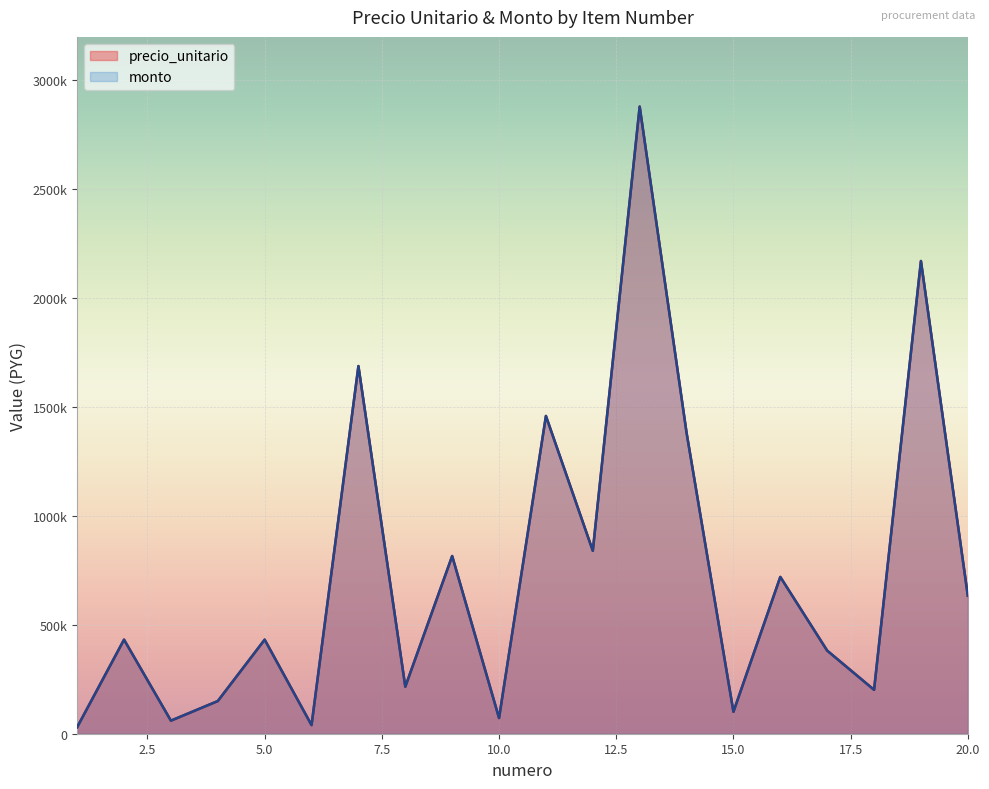

Rank the series by their maximum value, from lowest to highest.

precio_unitario, monto